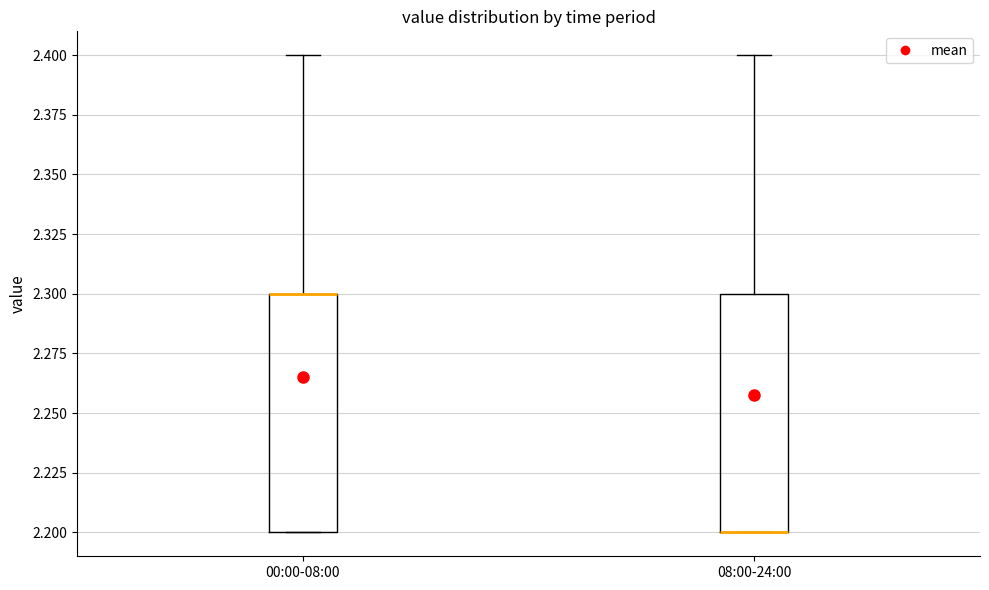

Where is the upper edge of the box for 00:00-08:00 on the y-axis? The values are not printed on the chart, so give them approximately, as read against the axis.

2.3